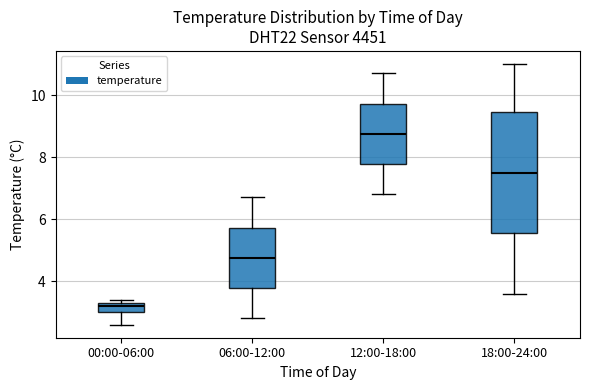

Which box is the tallest, from its lower edge to its upper edge?

18:00-24:00